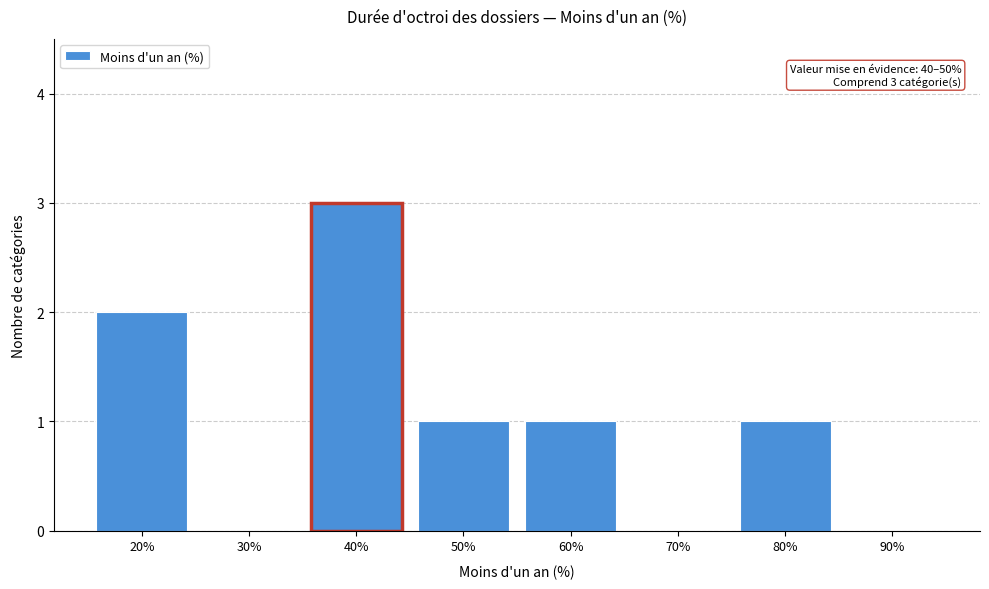

Reading left to right, what are all the values shown in this chart?

20%=2	30%=0	40%=3	50%=1	60%=1	70%=0	80%=1	90%=0